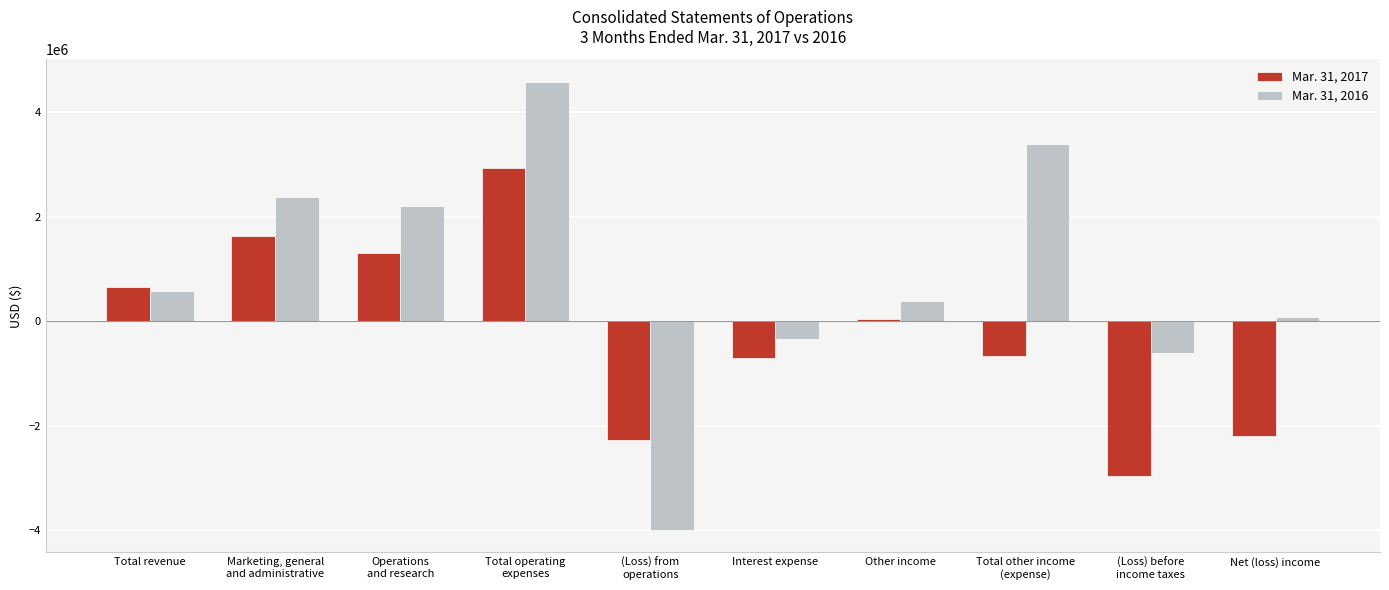

Reading right to left, what are all the values shown in this chart?

Mar. 31, 2017: -2199263	-2958351	-675233	39663	-714896	-2283118	2932471	1302516	1629955	649353
Mar. 31, 2016: 84644	-612439	3385392	381978	-334060	-3997831	4580308	2199991	2380317	582477